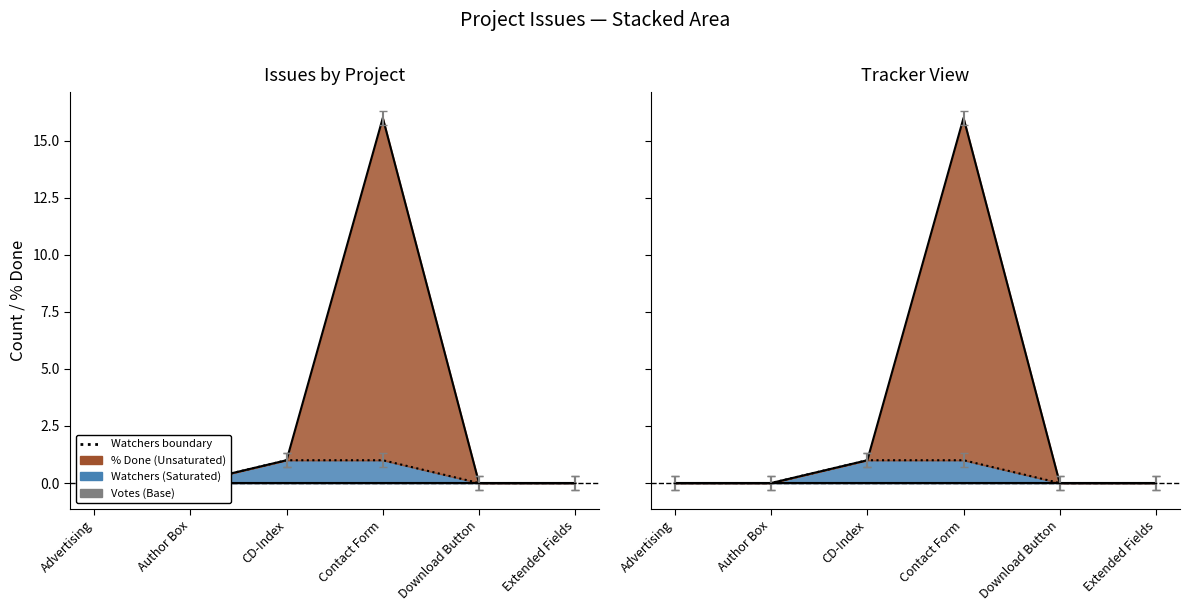

Which category has the lowest value in the Votes line series?

Advertising